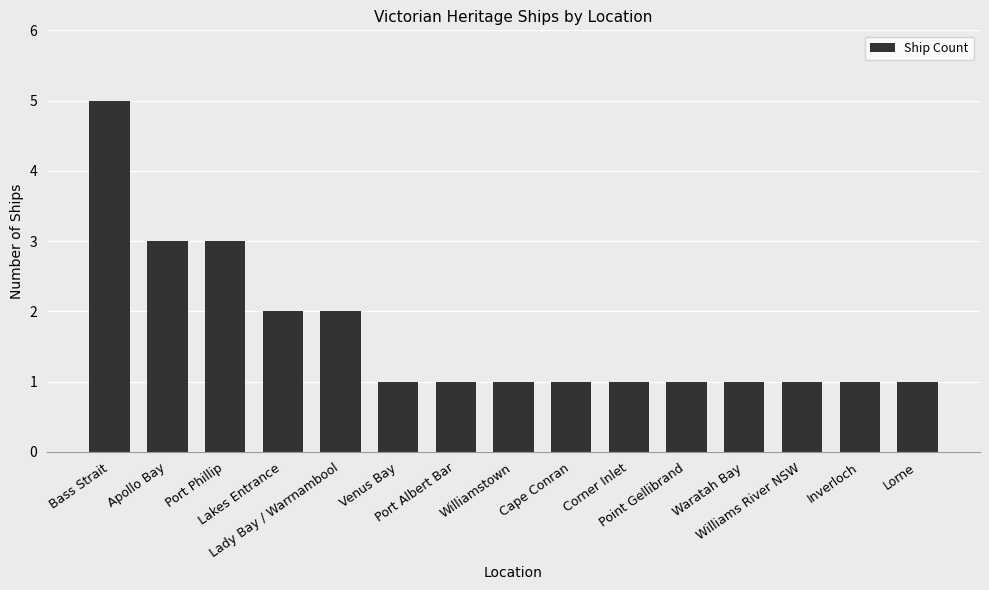

What is the value of the 14th bar from the left?

1